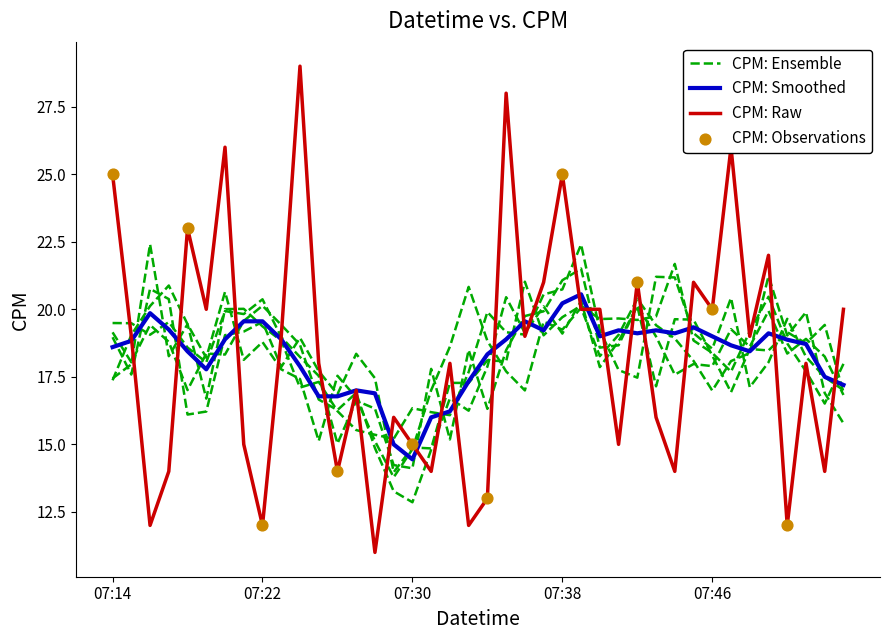

Approximately how many times larger is the value at 07:42 compared to 07:45?

1.0